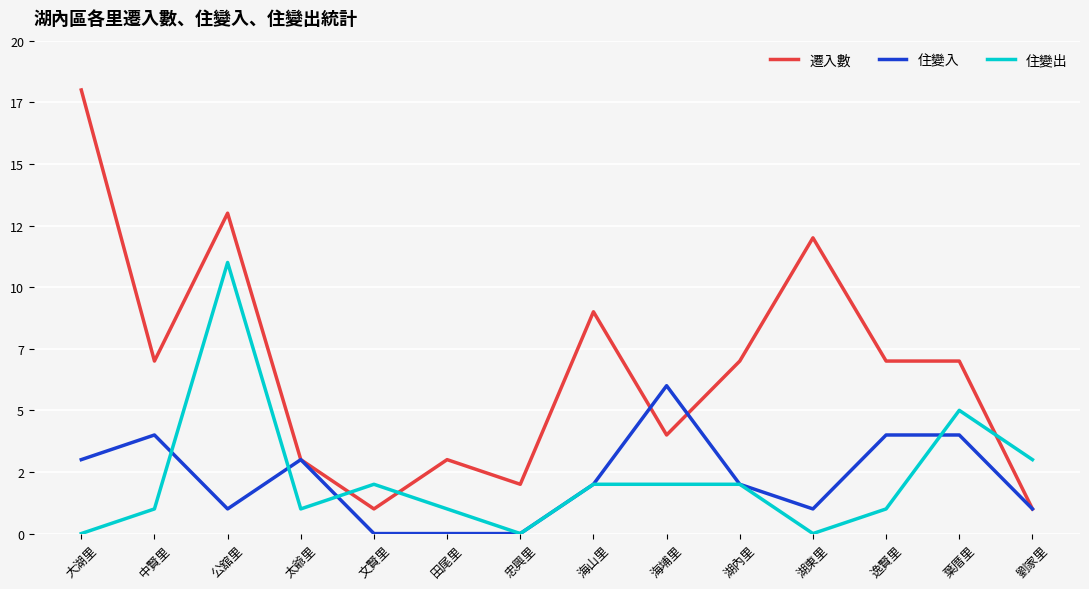

What is the label of the 12th point from the left?

逸賢里